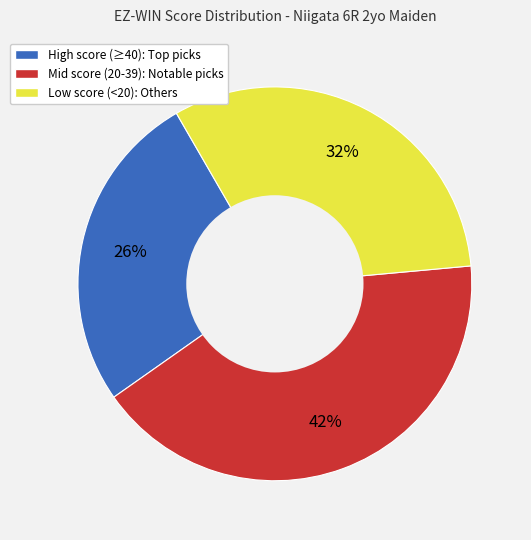

Does any single category account for the majority?

No